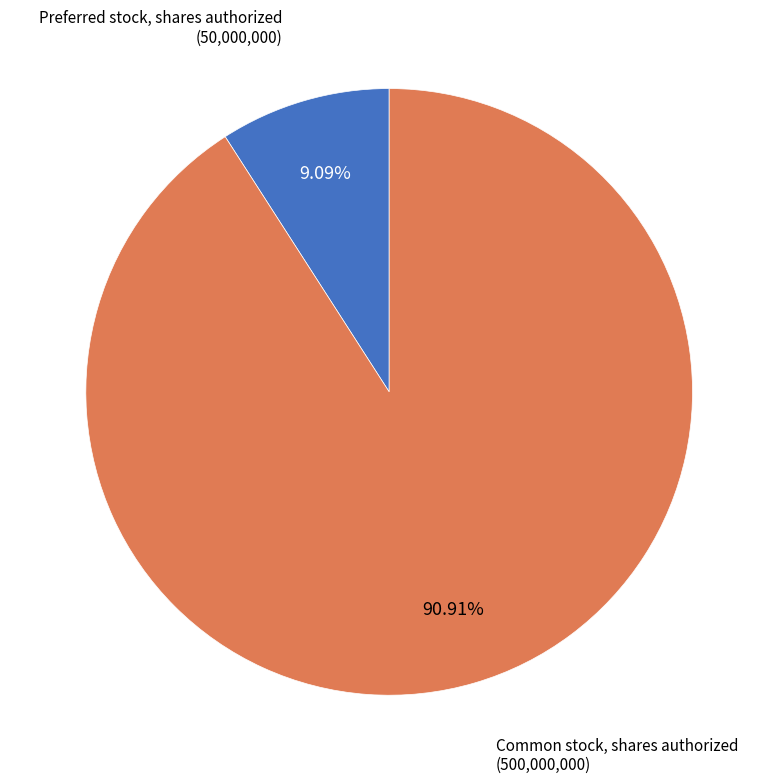

Is there any slice that represents more than half of the pie?

Yes